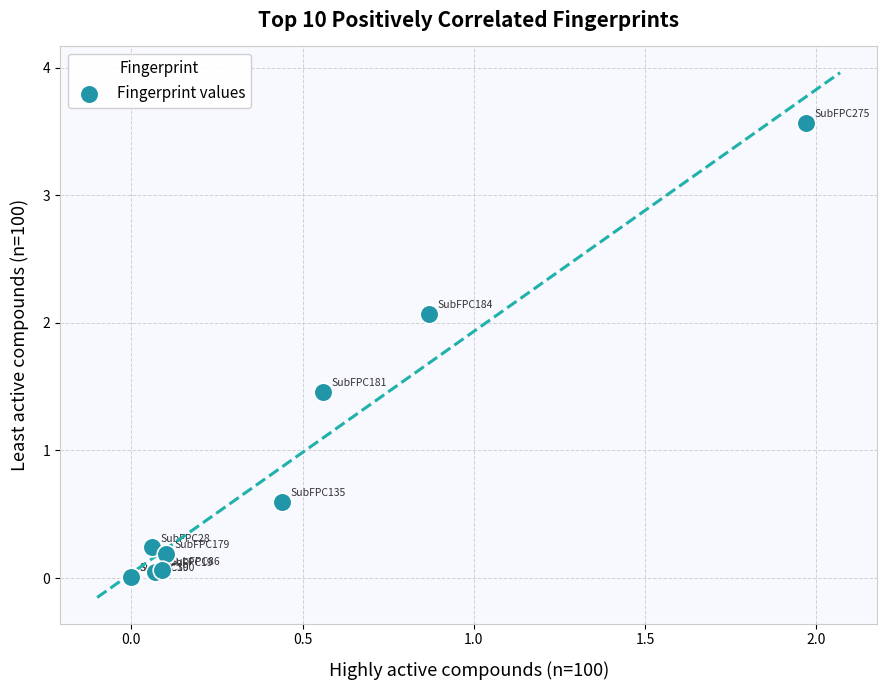

What Y value in the scatter plot is closest to 1?

0.6